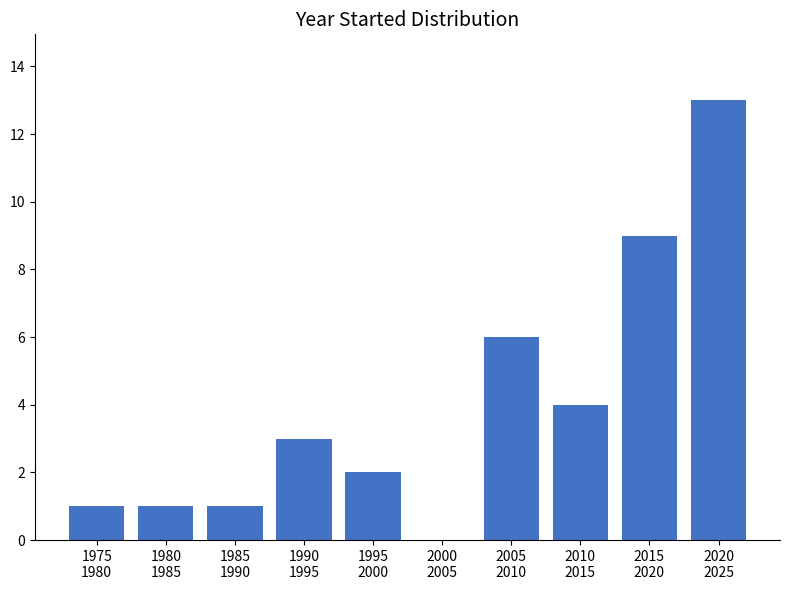

What is the maximum value shown in the chart?

13